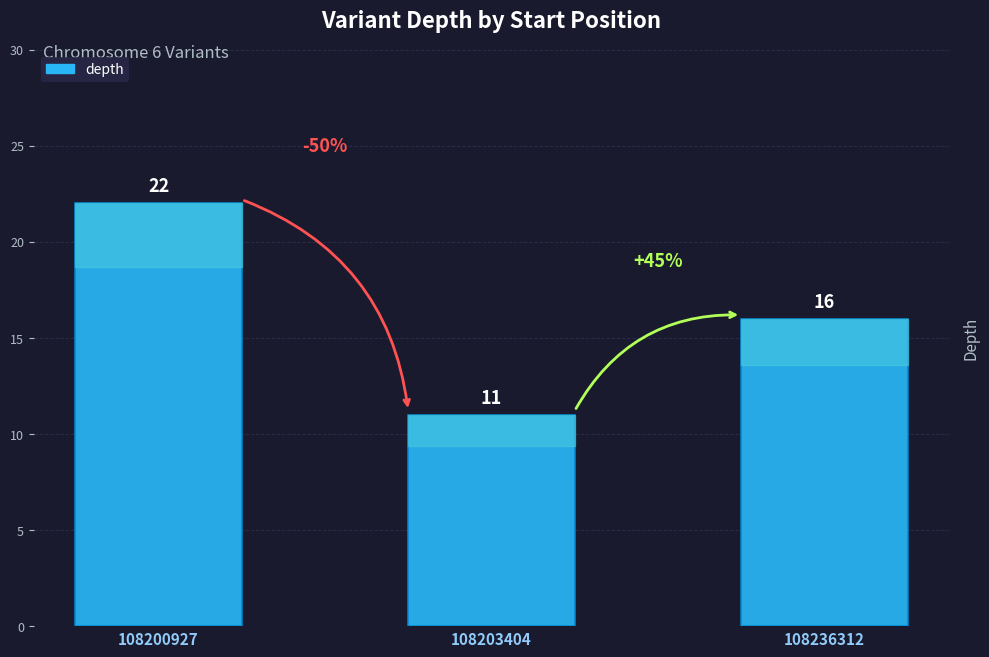

Rank the categories by value from lowest to highest.

108203404, 108236312, 108200927